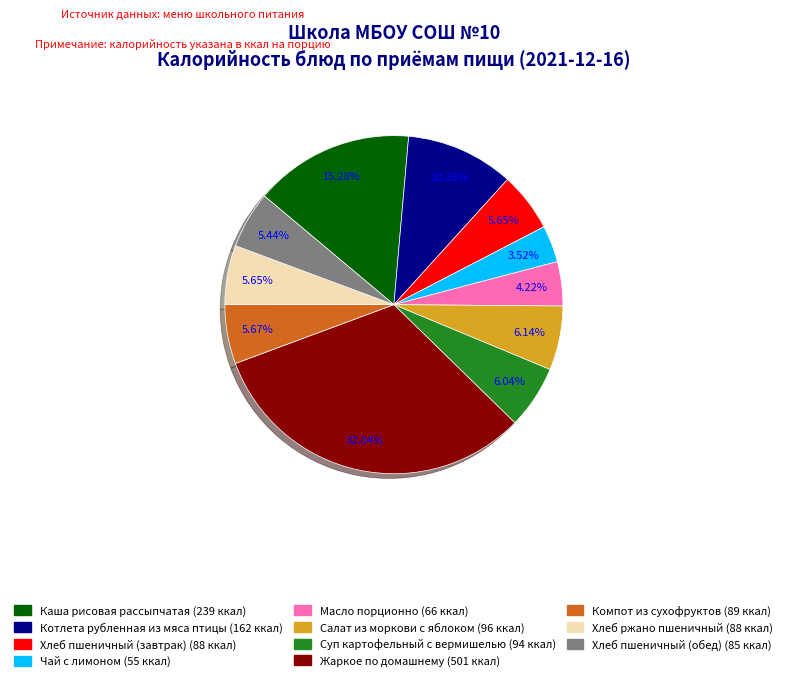

To the nearest percent, what is the average slice percentage?

9%